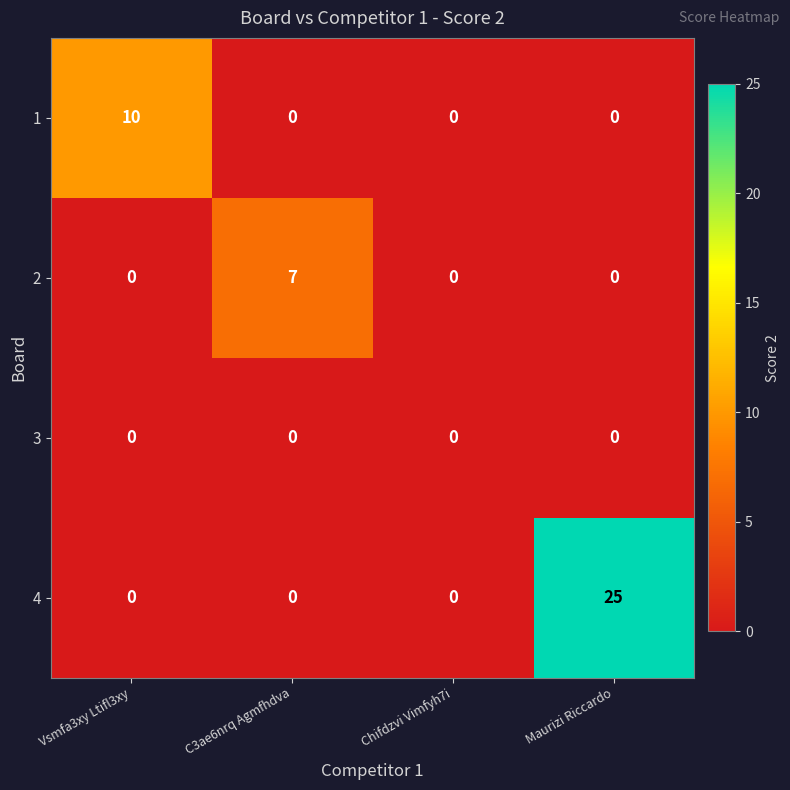

What is the difference between the maximum and minimum values in the 2 series?

7